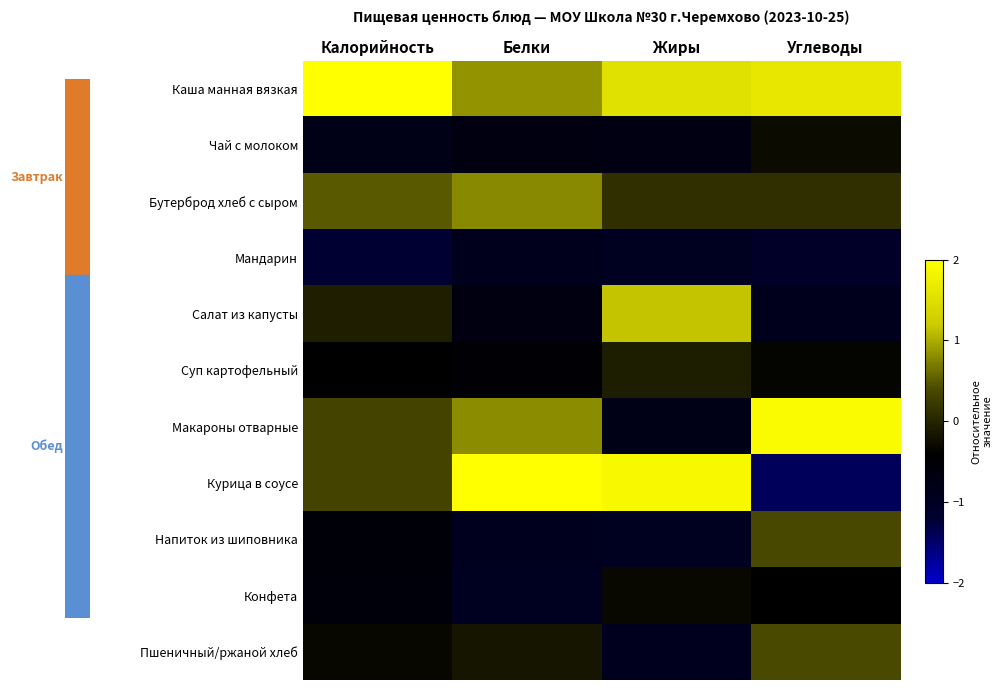

Which label corresponds to the smallest value in the chart?

Углеводы